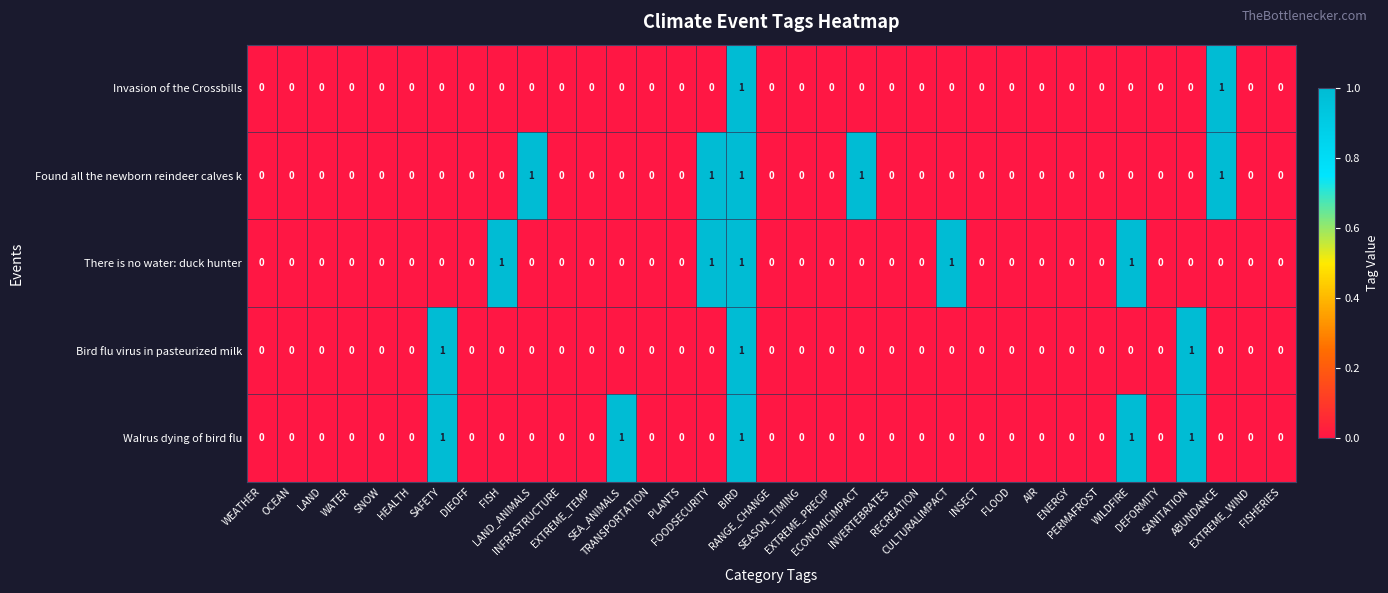

Count the There is no water: duck hunter values in the range 0 to 1.

35